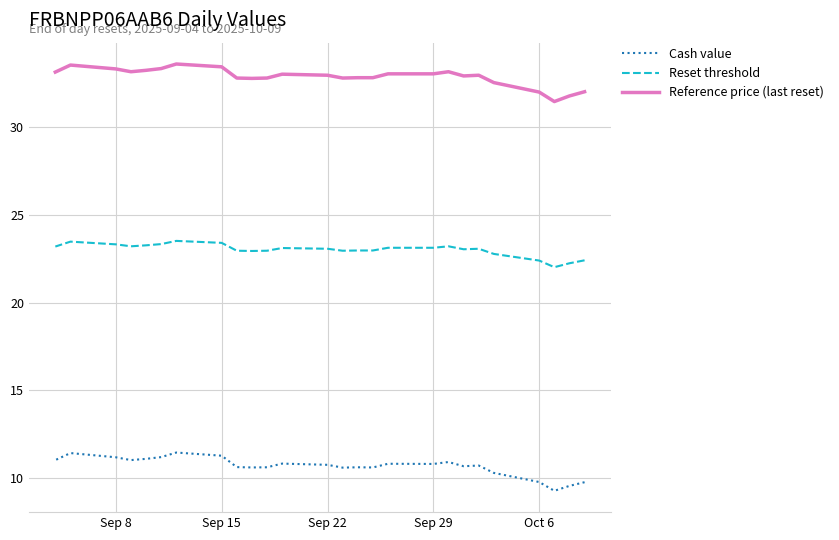

At how many categories does at least one series exceed 15?

26